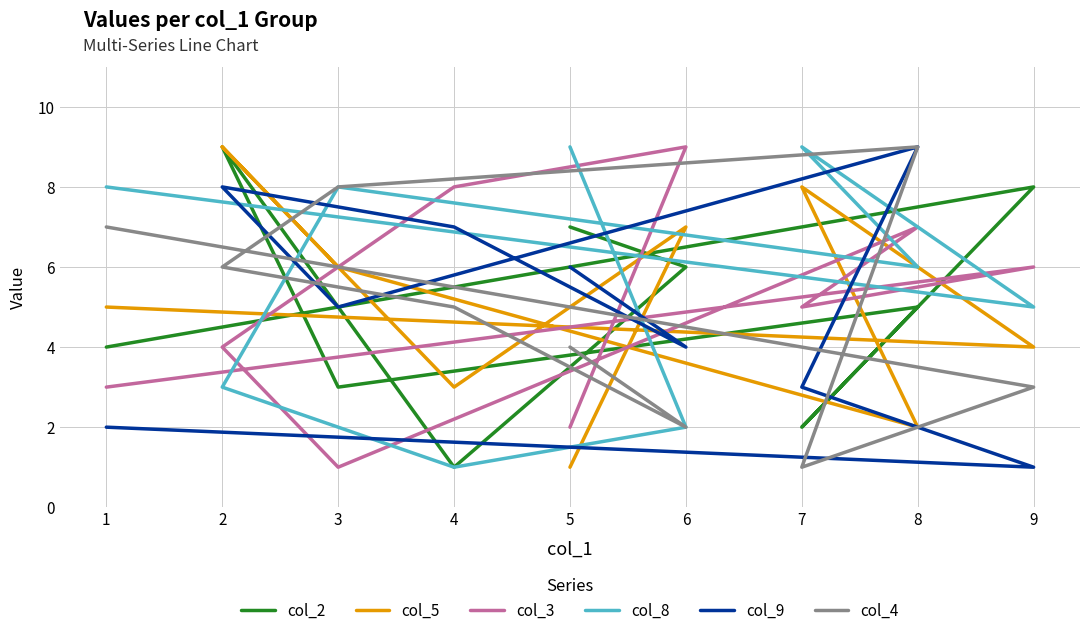

What is the difference between the highest and lowest values at 7?

8